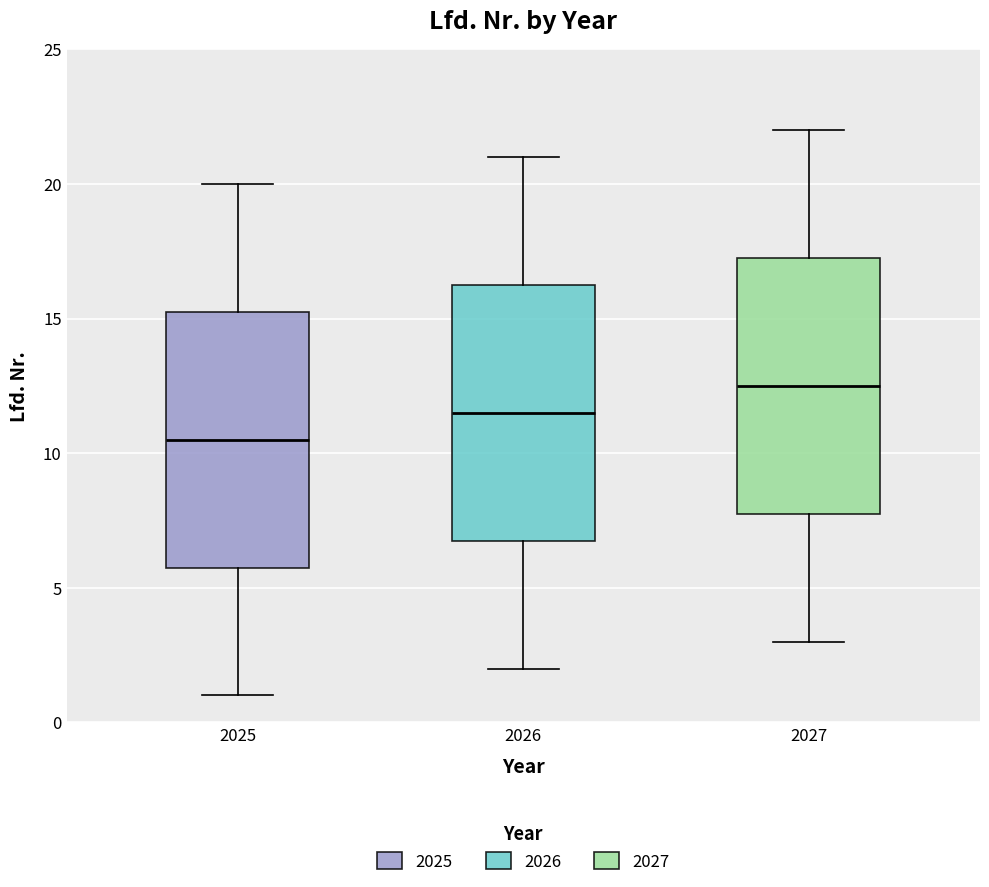

Which box has the highest median line?

2027